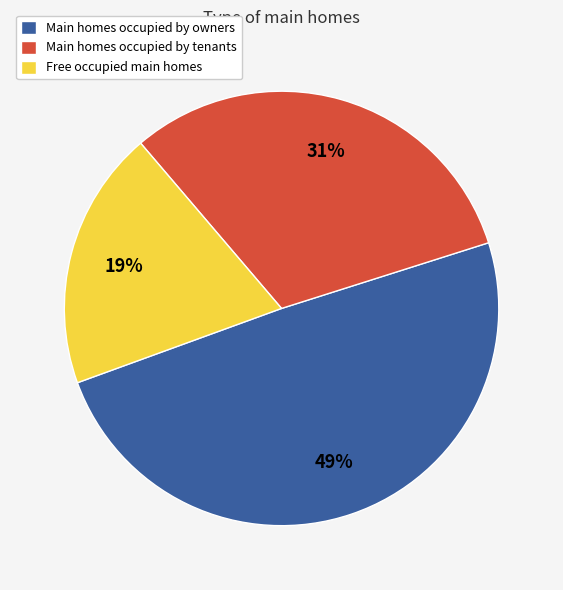

Is the sum of Main homes occupied by tenants and Free occupied main homes greater than half?

Yes